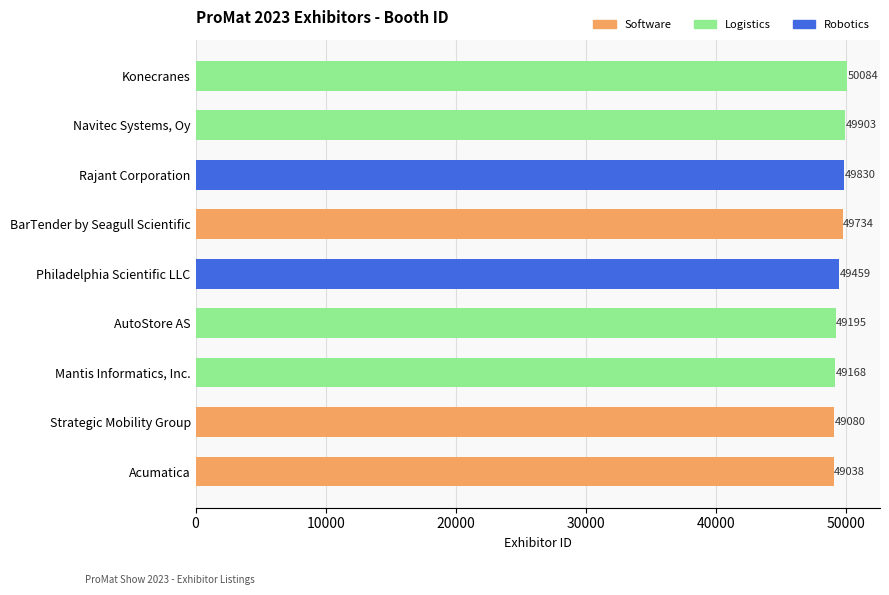

What is the maximum value shown in the chart?

50084